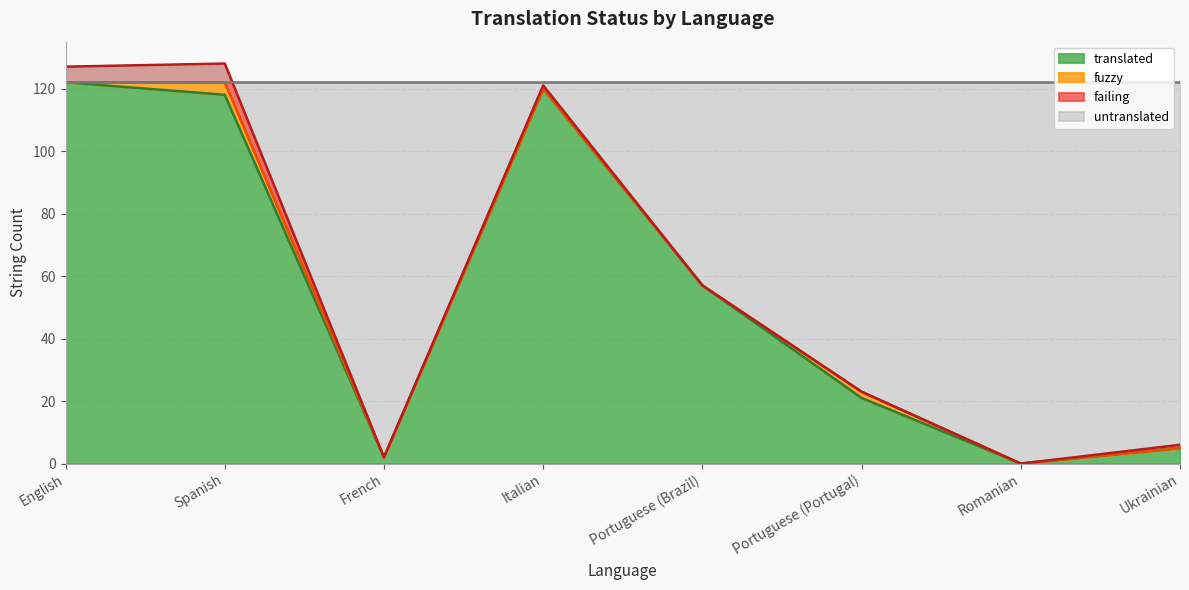

True or false: failing has a value of -3 at Portuguese (Portugal).

False